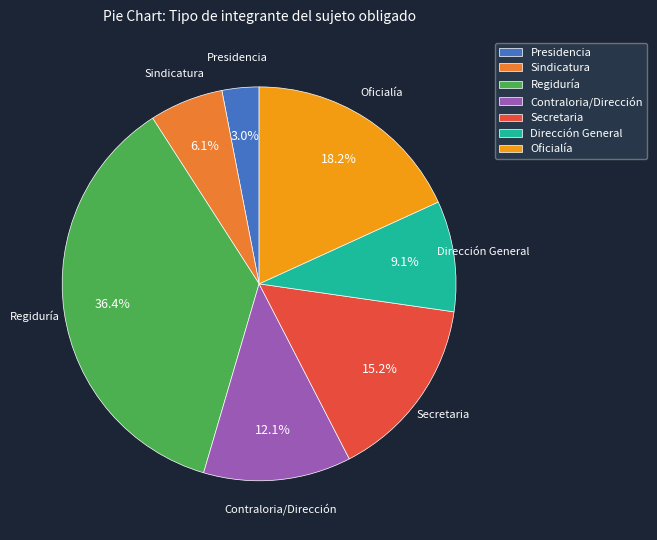

What is the ratio of the value at Regiduría to the value at Dirección General?

4.0